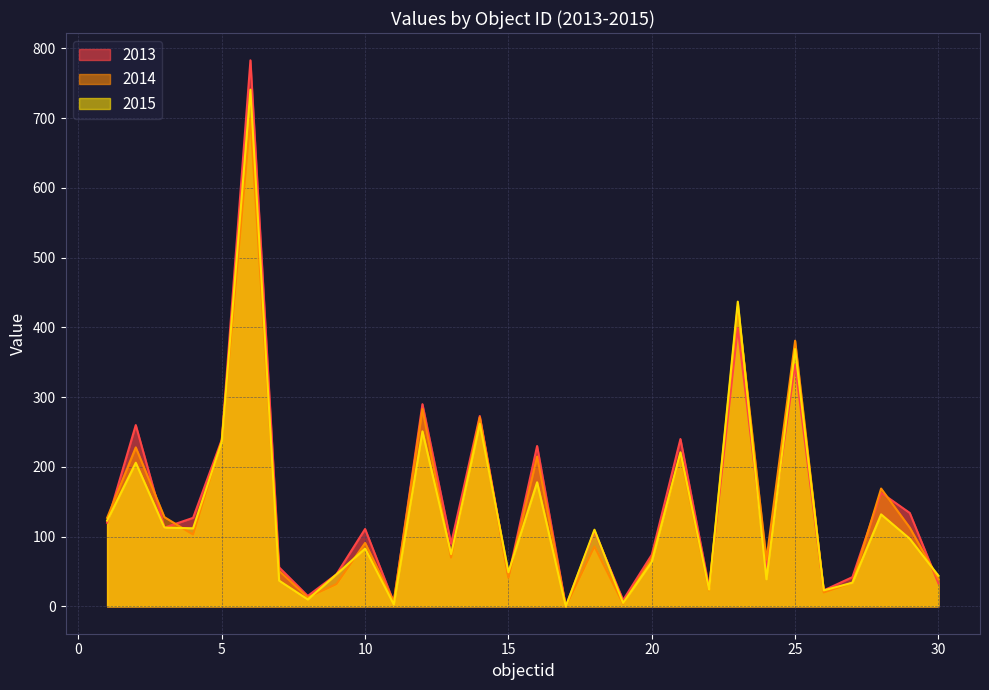

What is the greatest value displayed?

783